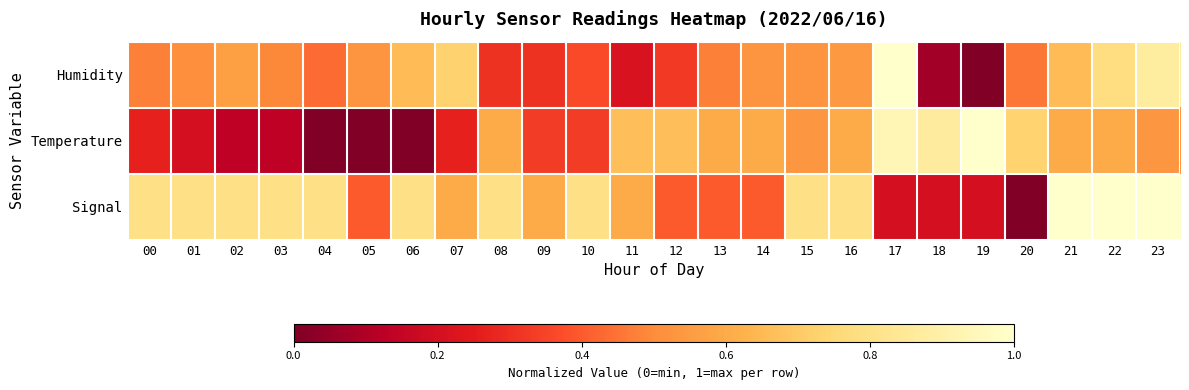

How many categories are shown in the chart?

24